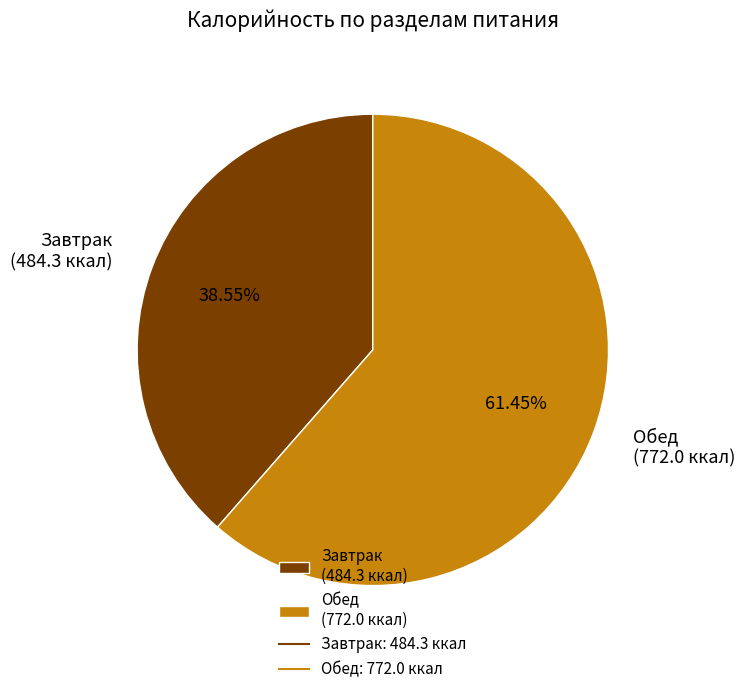

To the nearest percent, what is the difference between the Обед and Завтрак slice percentages?

23%